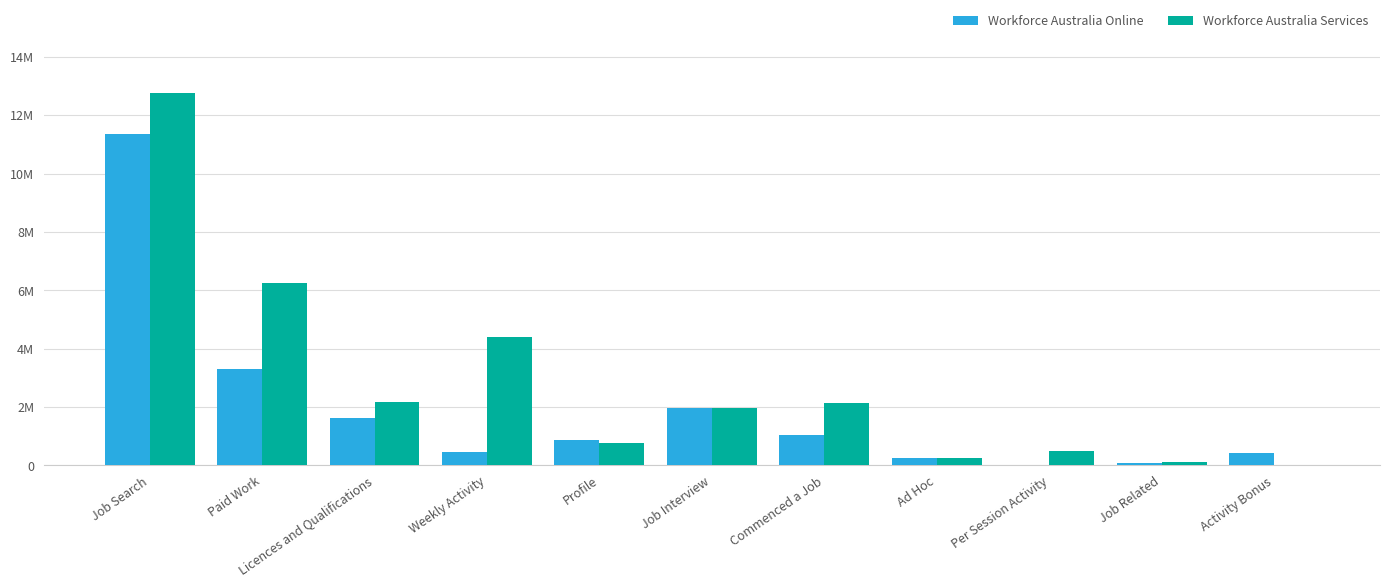

Reading left to right, what are all the values shown in this chart?

Workforce Australia Online: Job Search=11366705	Paid Work=3294990	Licences and Qualifications=1625830	Weekly Activity=443970	Profile=853255	Job Interview=1973725	Commenced a Job=1042300	Ad Hoc=264450	Per Session Activity=165	Job Related=64155	Activity Bonus=416340
Workforce Australia Services: Job Search=12743050	Paid Work=6239395	Licences and Qualifications=2164380	Weekly Activity=4386650	Profile=775630	Job Interview=1961525	Commenced a Job=2127300	Ad Hoc=240750	Per Session Activity=496035	Job Related=124095	Activity Bonus=60